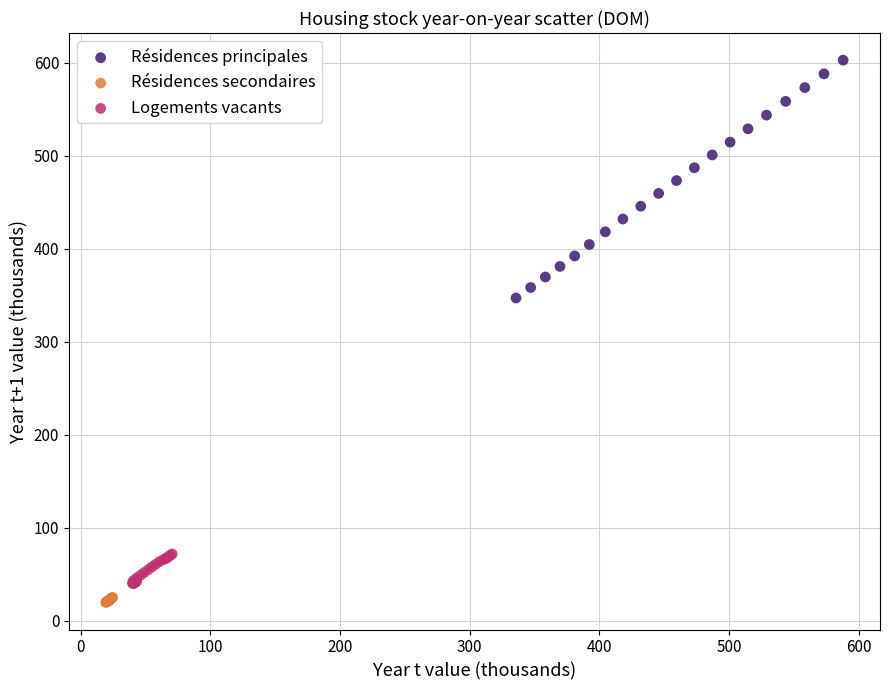

Which series reaches the maximum Y coordinate?

Résidences principales